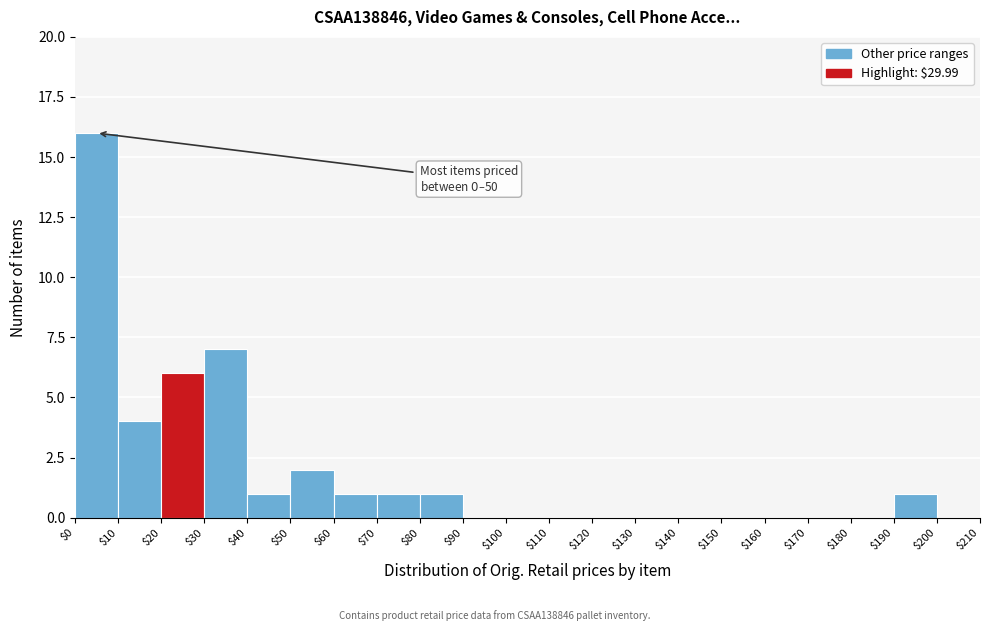

Over which range of the x-axis is the bar tallest?

$0 to $10